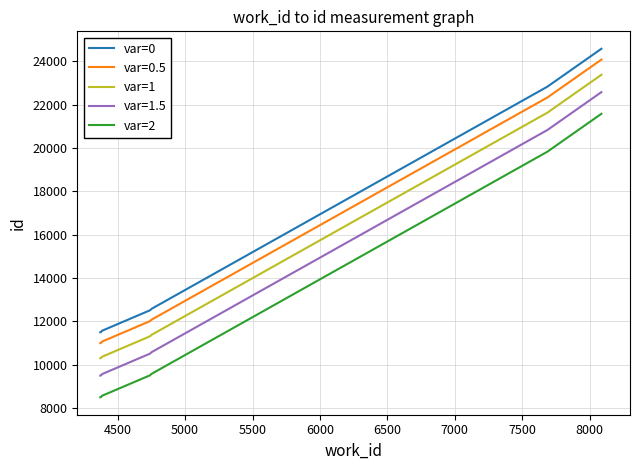

Which series has the largest total across all categories?

var=0